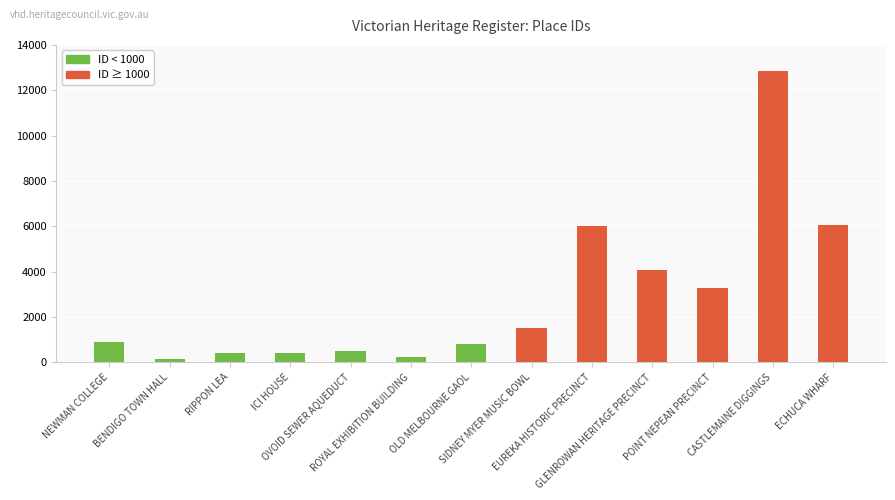

What is the maximum value shown in the chart?

12834